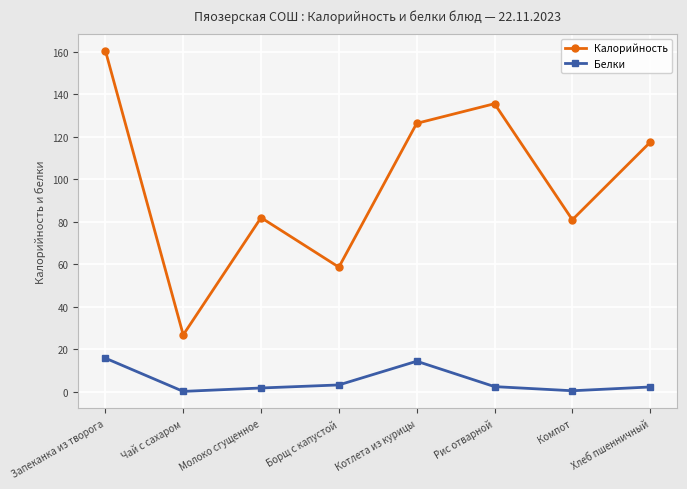

What is the value of the Калорийность point at the 3rd from the left?

82.0